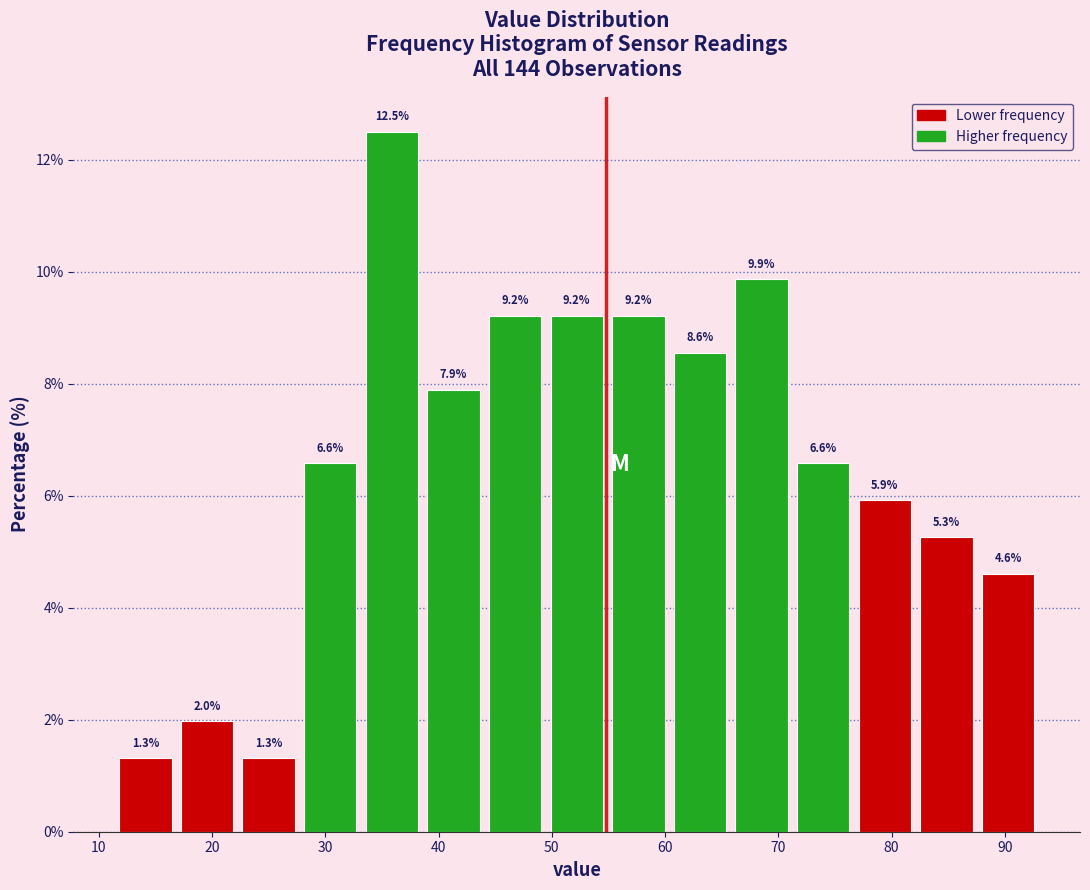

Which range on the x-axis has the tallest bar?

33 to 39